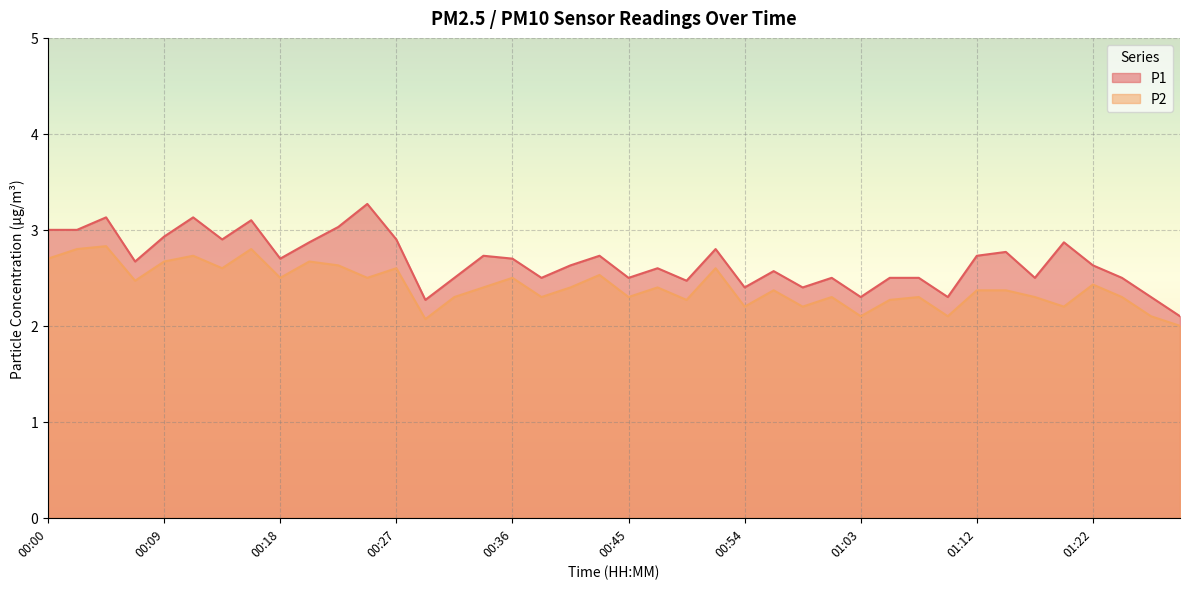

How many distinct data groups are displayed?

2